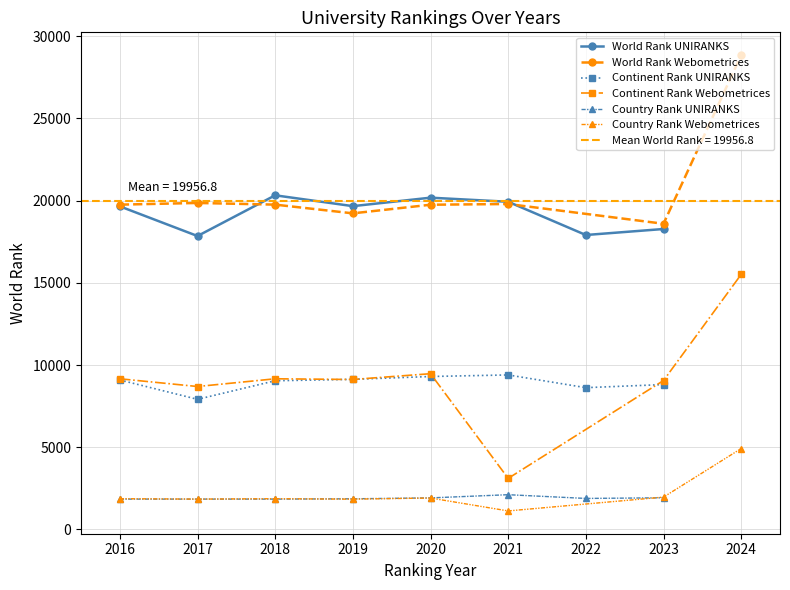

True or false: Continent Rank Webometrices and World Rank UNIRANKS cross at least once.

False